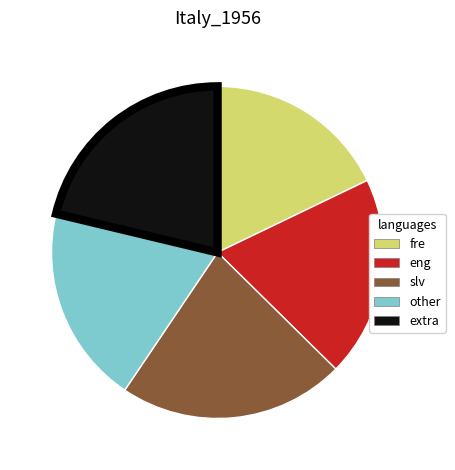

Between eng and slv, which is larger?

slv